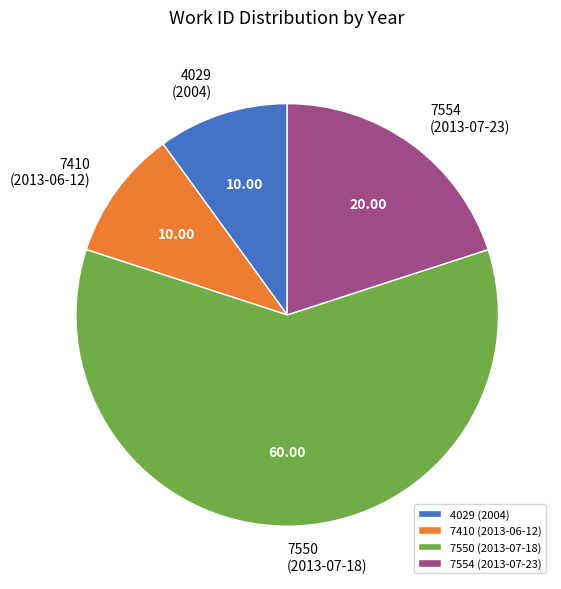

Is the sum of 7410 (2013-06-12) and 7550 (2013-07-18) greater than half?

Yes